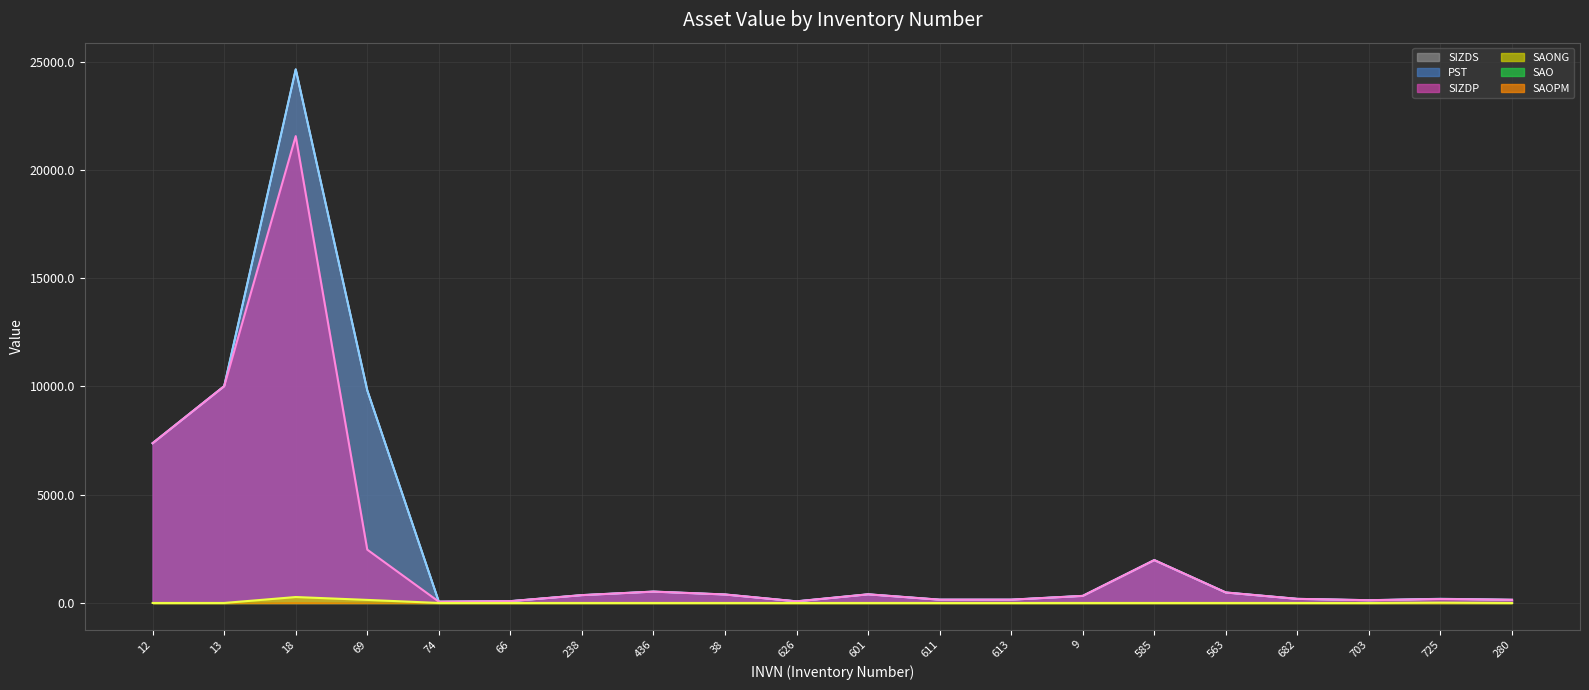

What is the sum of the PST values at 563 and 238?

845.2